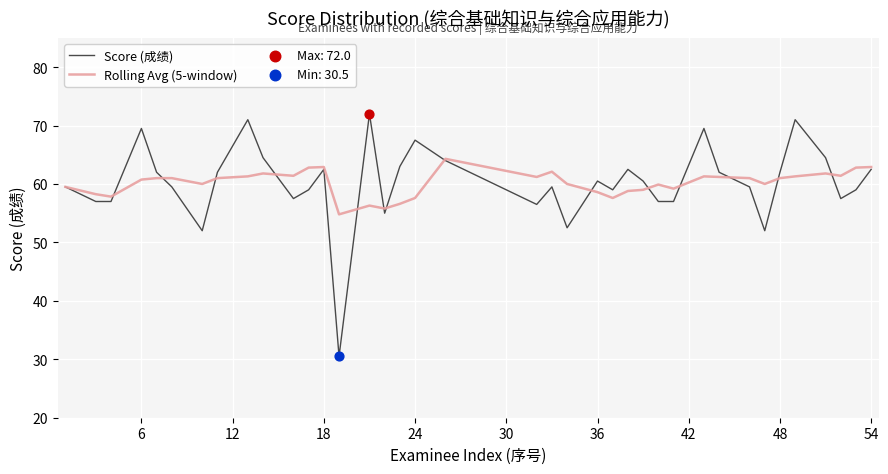

What is the maximum value shown in the chart?

72.0